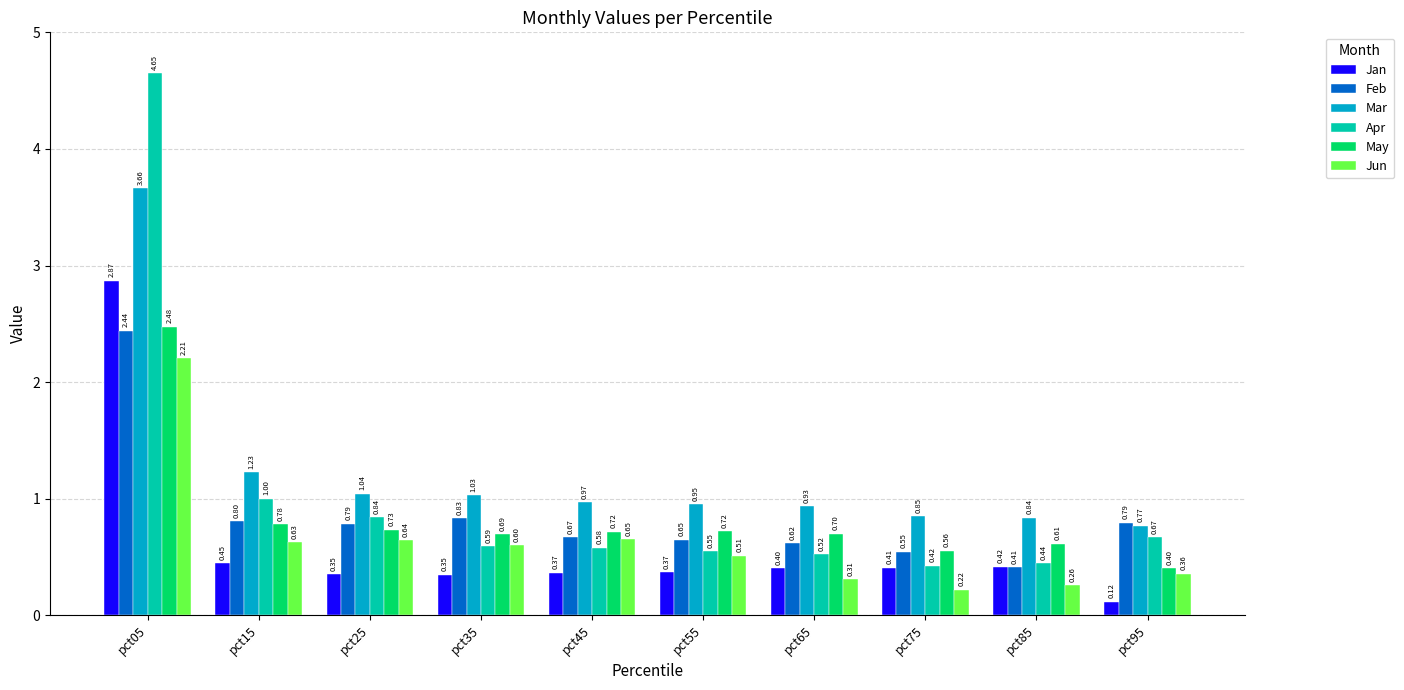

What is the difference between the second highest and minimum values in the Apr series?

0.6